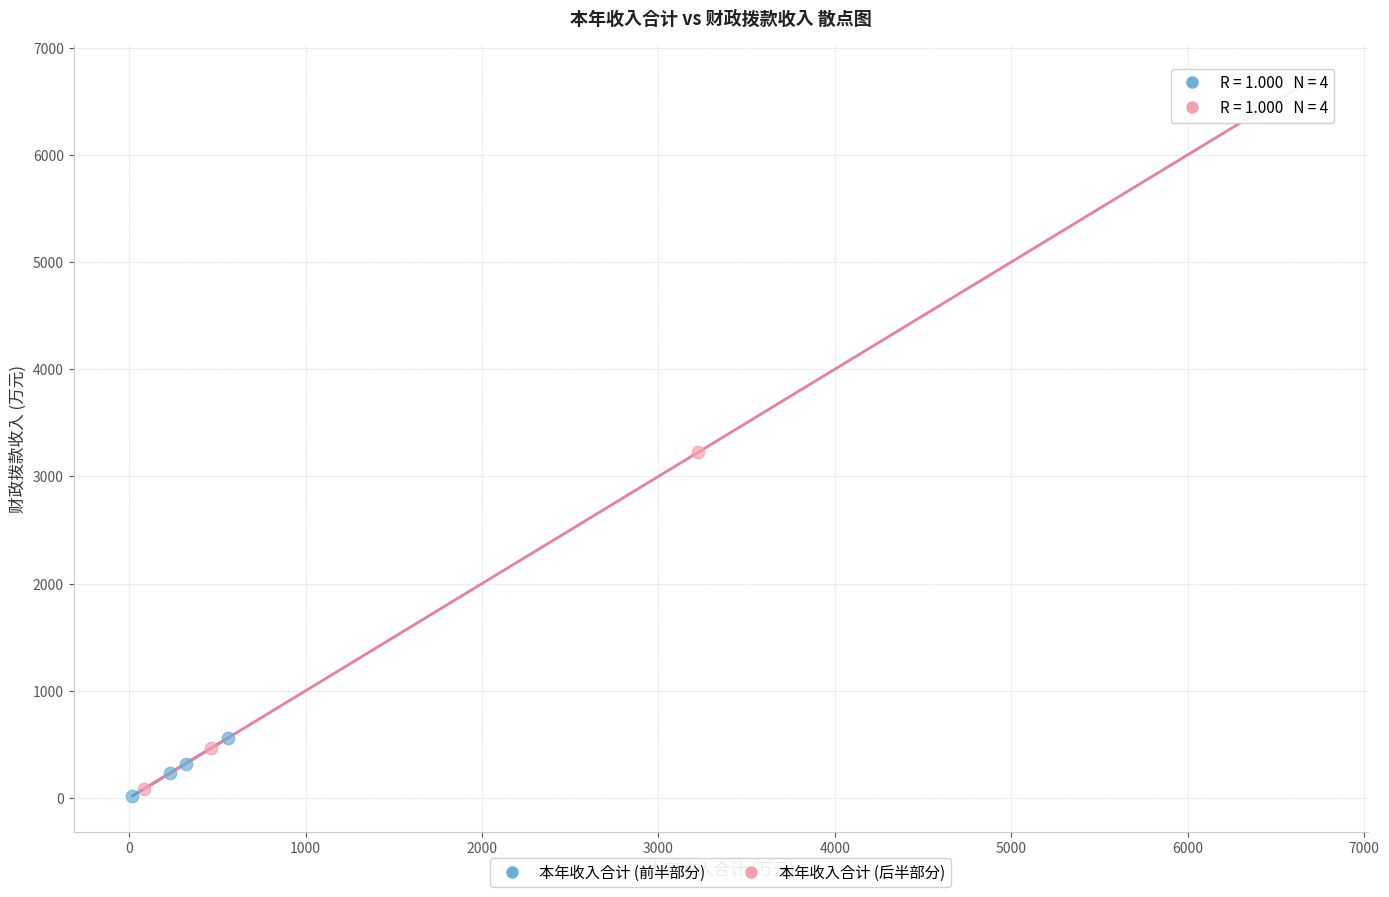

Which series contains the highest Y value?

本年收入合计 (后半部分)